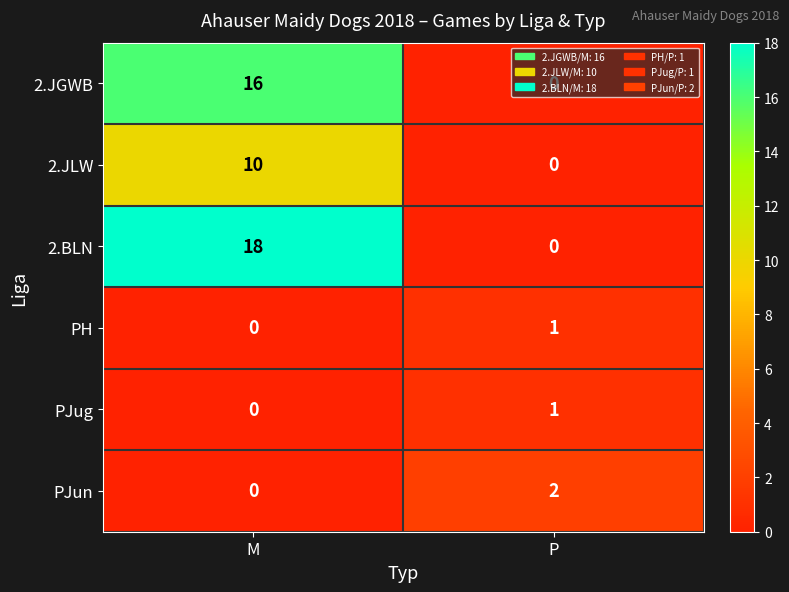

At which category does the chart reach its peak across all series?

M